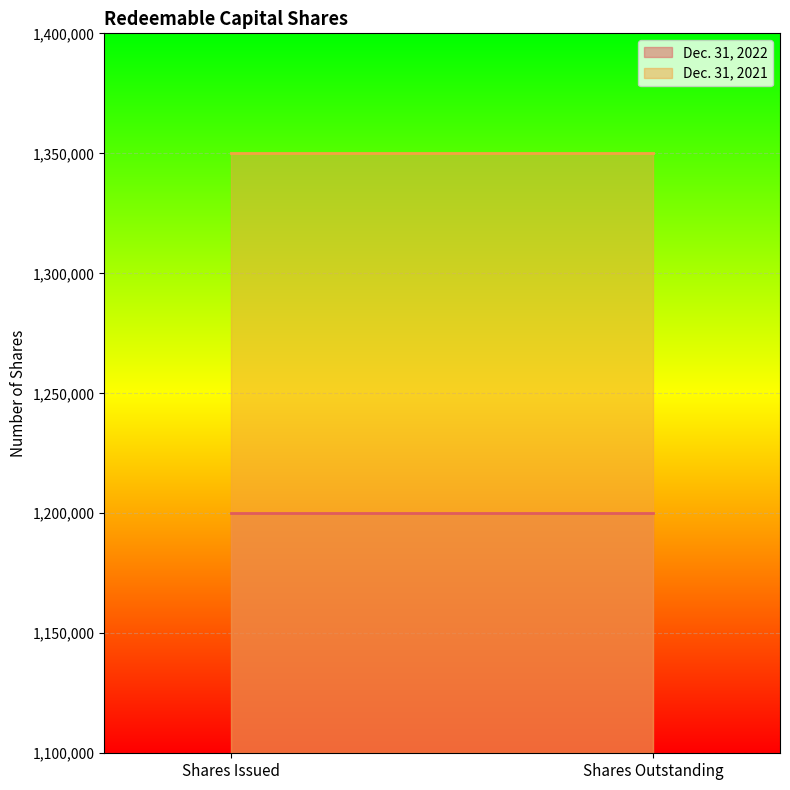

What is the sum of the Dec. 31, 2022 values at Shares Issued and Shares Outstanding?

2400000